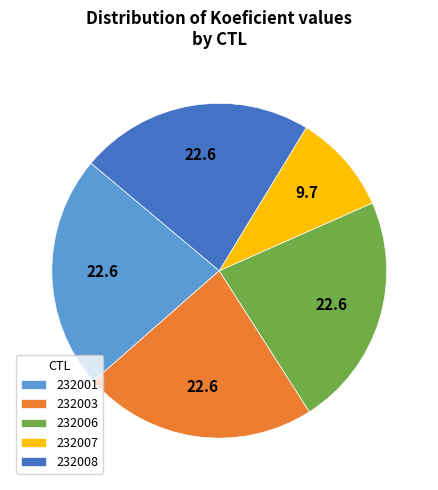

Combined, do 232008 and 232003 account for over 50%?

No